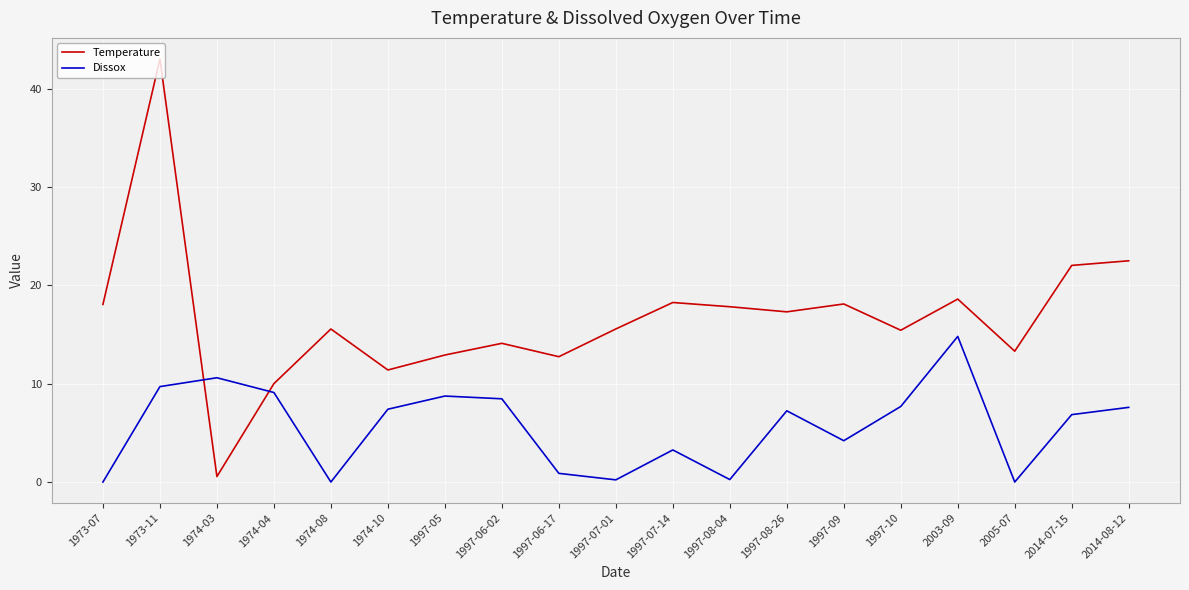

What is the difference between the highest and lowest values at 1974-08?

15.6